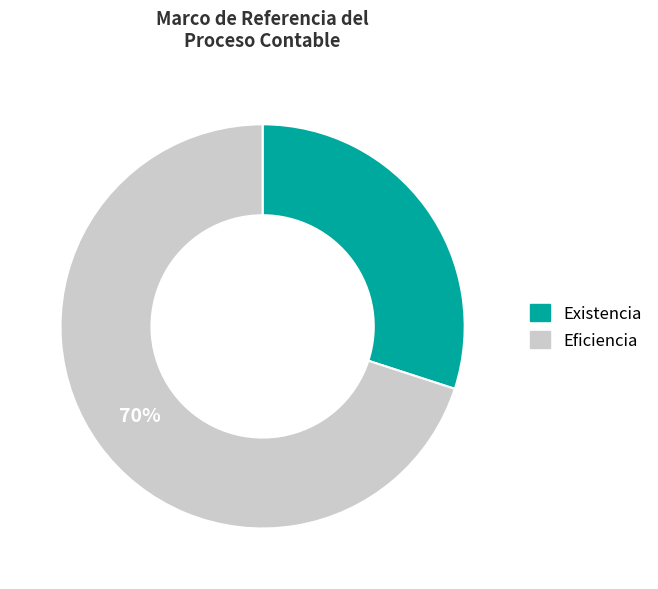

Between Existencia and Eficiencia, which is larger?

Eficiencia